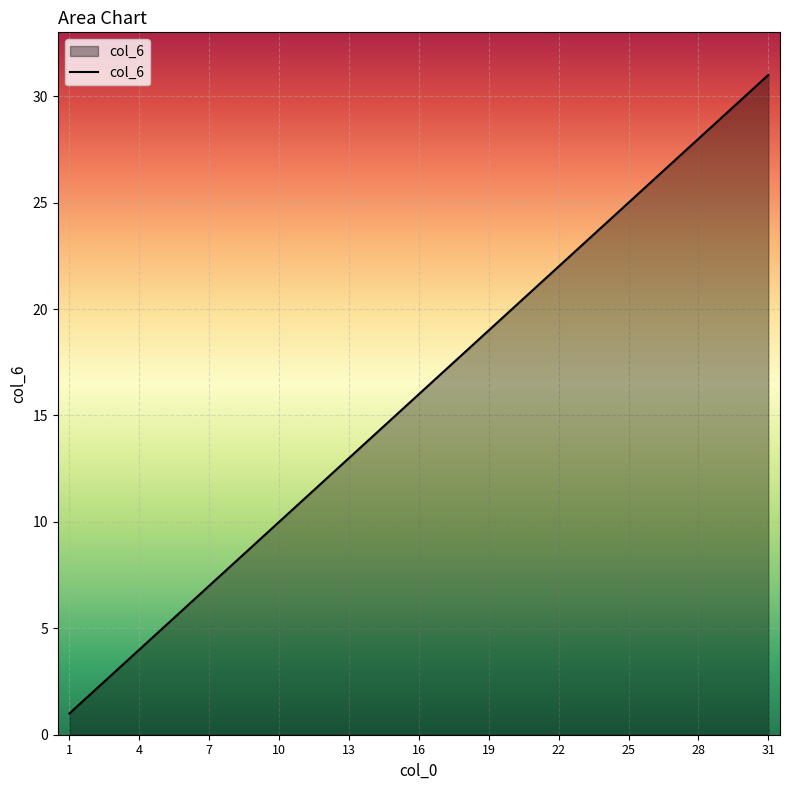

What is the difference between the second highest and second lowest values?

28